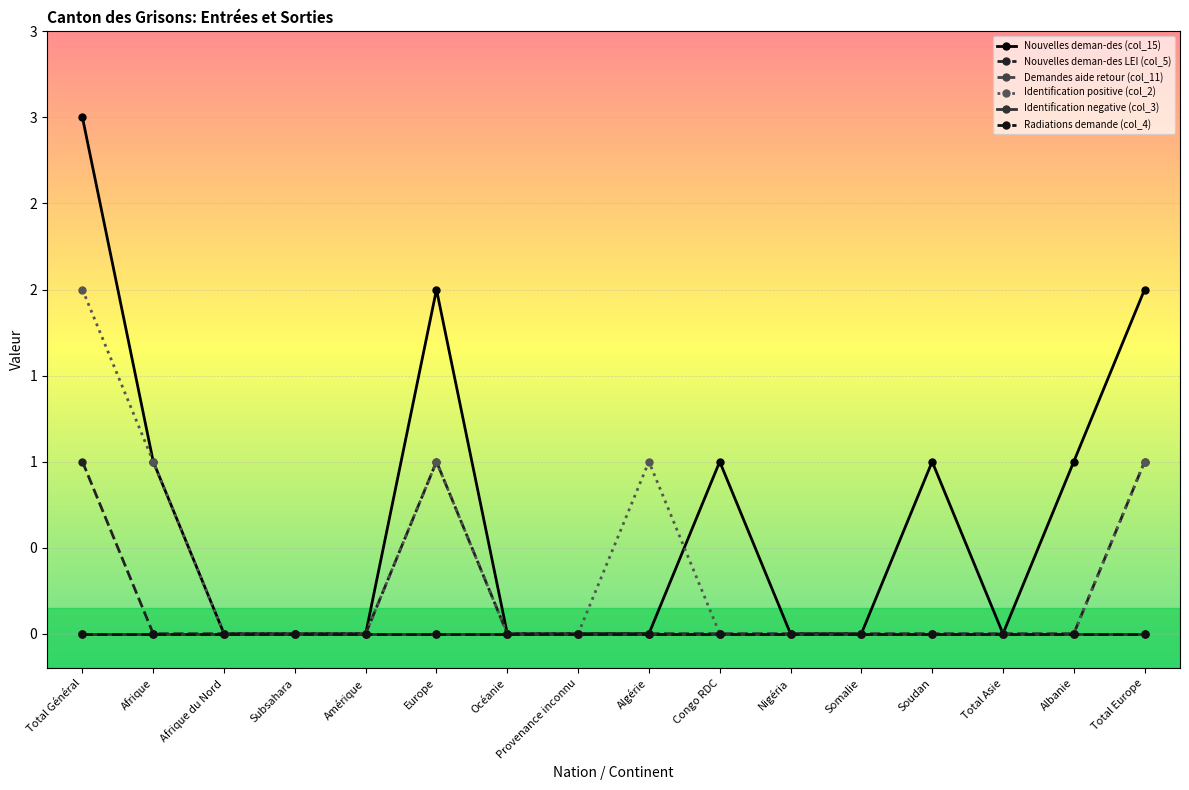

The Nouvelles deman-des LEI (col_5) series shows 0 at Afrique du Nord. True or false?

True